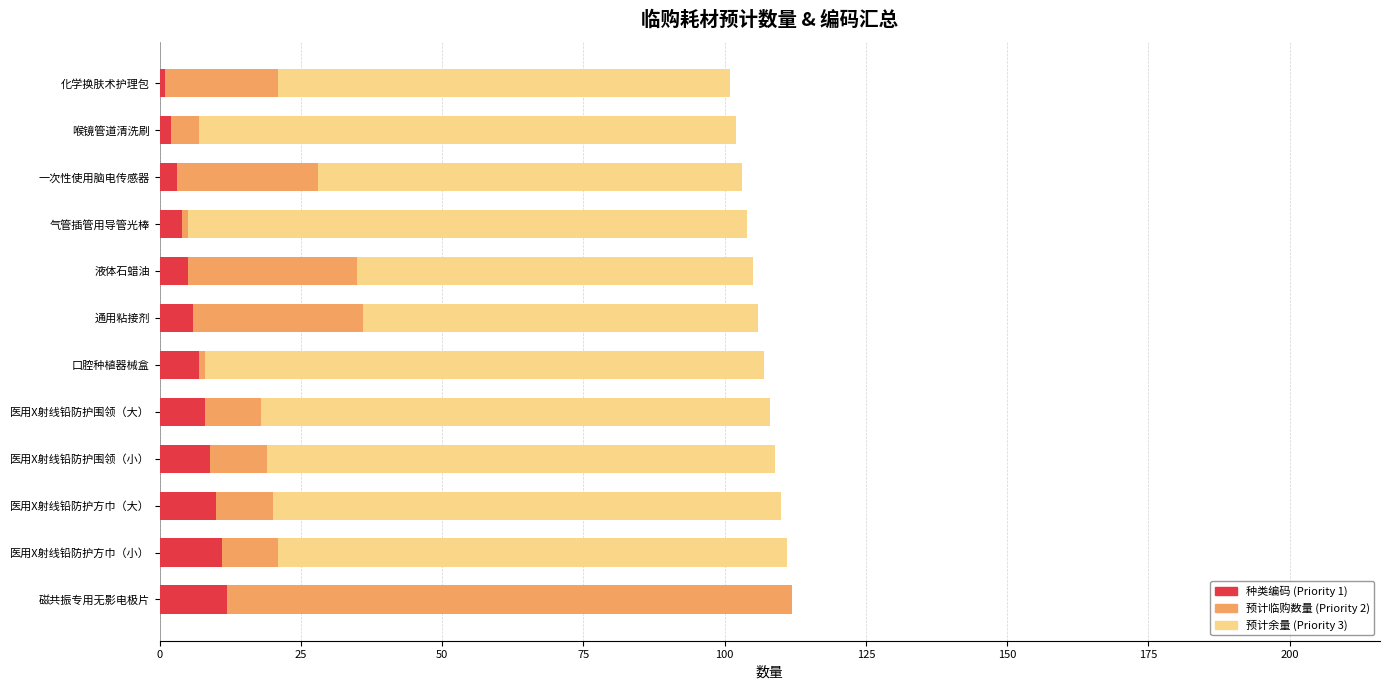

What is the total value across all series at 通用粘接剂?

106